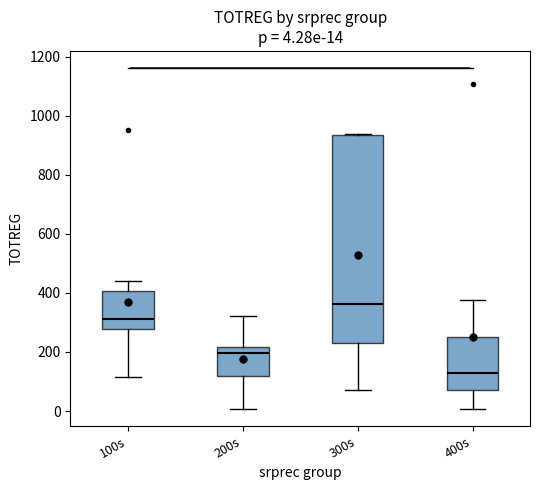

Which box's median line is the highest?

300s